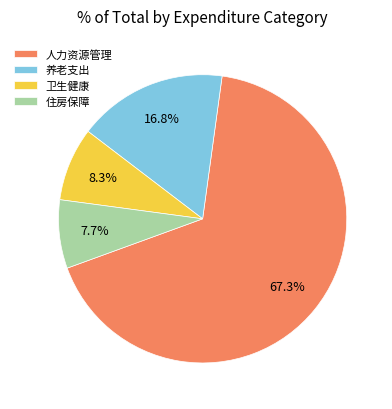

Which has a higher value, 卫生健康 or 人力资源管理?

人力资源管理